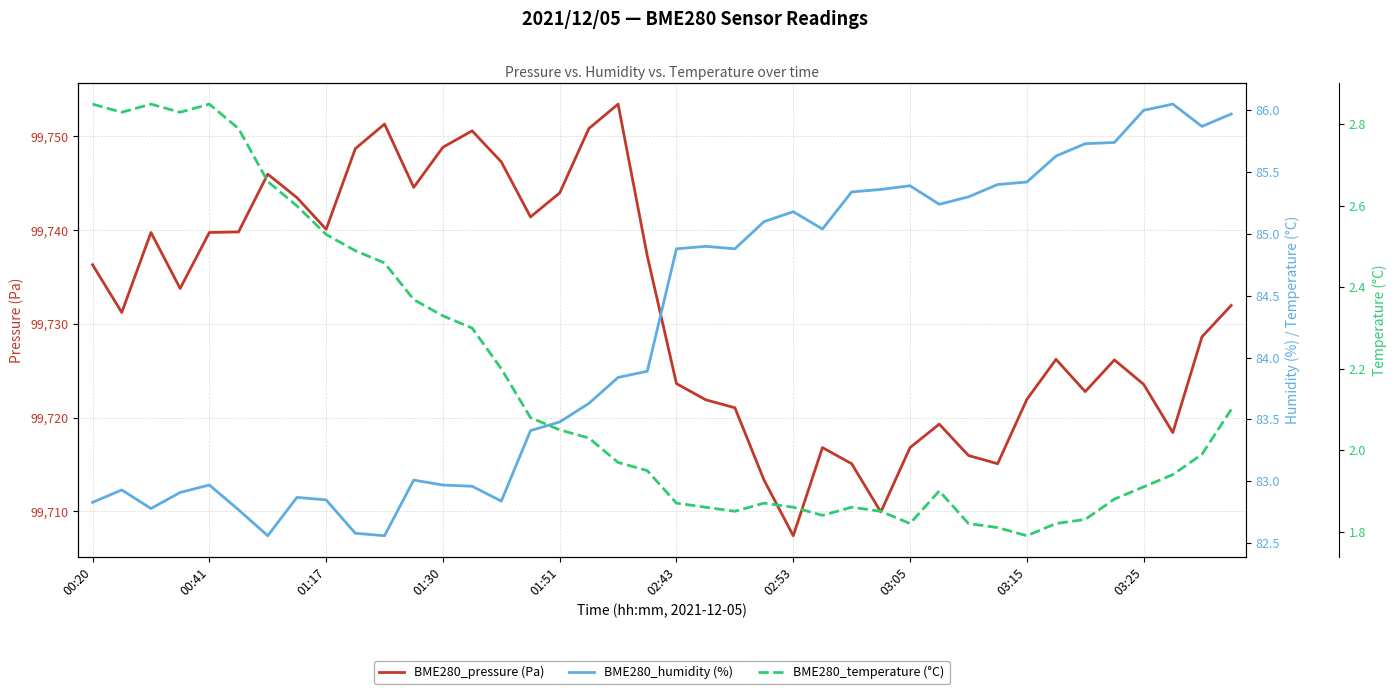

The BME280_pressure (Pa) series shows 36101.9 at 00:41. True or false?

False